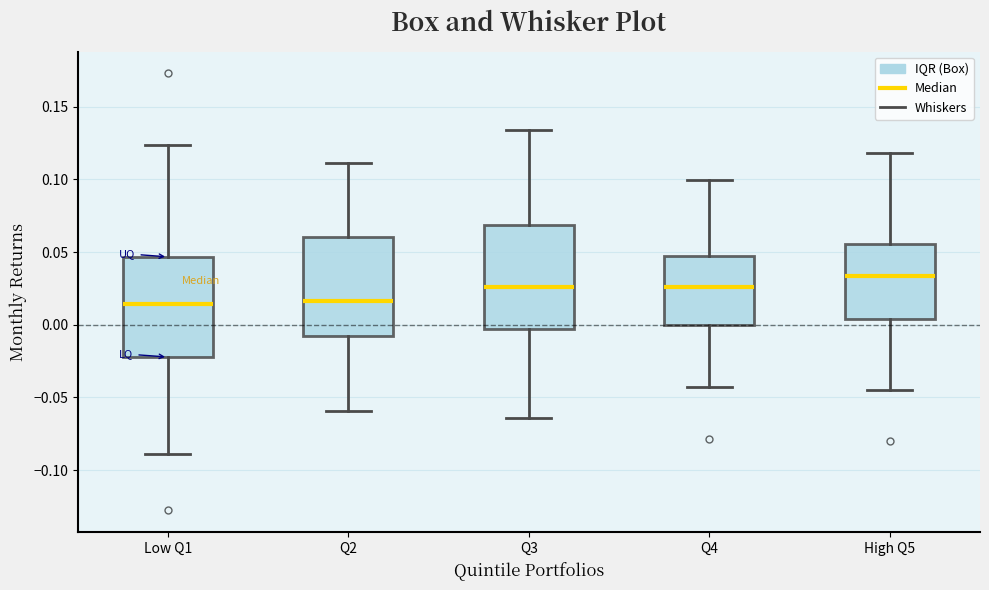

Reading left to right, transcribe this box plot: for each box, give where its median line is, the range the box spans, and where its two whiskers end, as read against the y-axis. The values are not printed on the chart, so give them approximately, as read against the axis.

Low Q1: median 0.015, box -0.020 to 0.045, whiskers -0.090 to 0.125
Q2: median 0.015, box -0.010 to 0.060, whiskers -0.060 to 0.110
Q3: median 0.025, box -0.005 to 0.070, whiskers -0.065 to 0.135
Q4: median 0.025, box 0.000 to 0.045, whiskers -0.045 to 0.100
High Q5: median 0.035, box 0.005 to 0.055, whiskers -0.045 to 0.120